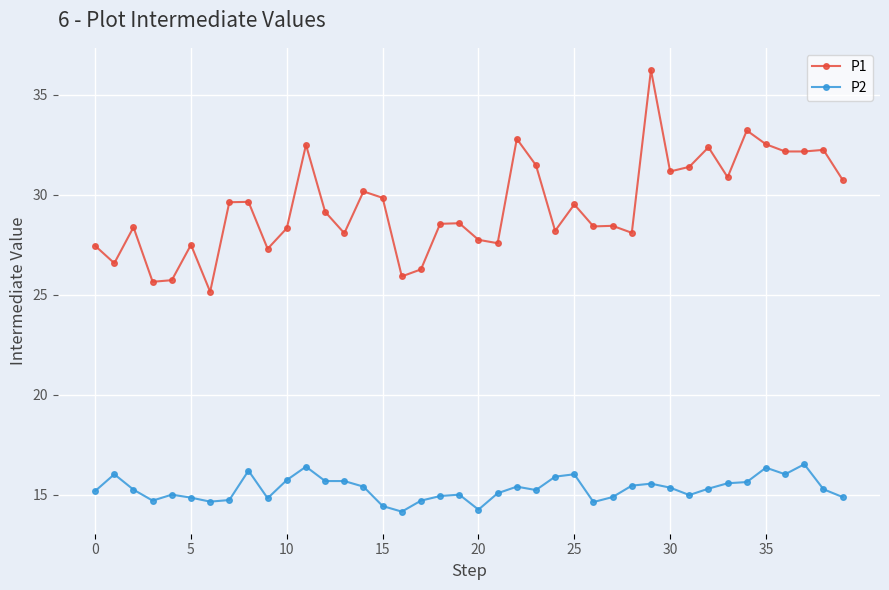

True or false: P1 and P2 cross at least once.

False